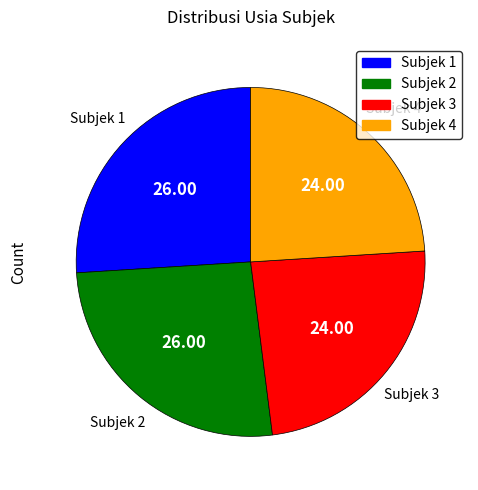

Does Subjek 3 represent more than half of the total?

No